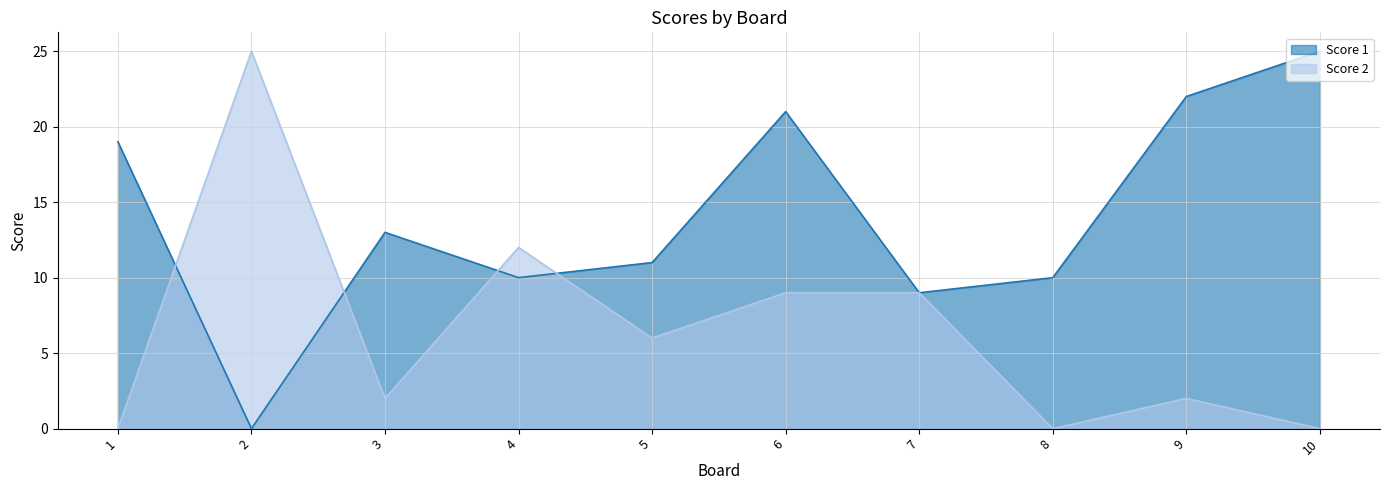

List the series in order of their overall mean, highest first.

Score 1, Score 2